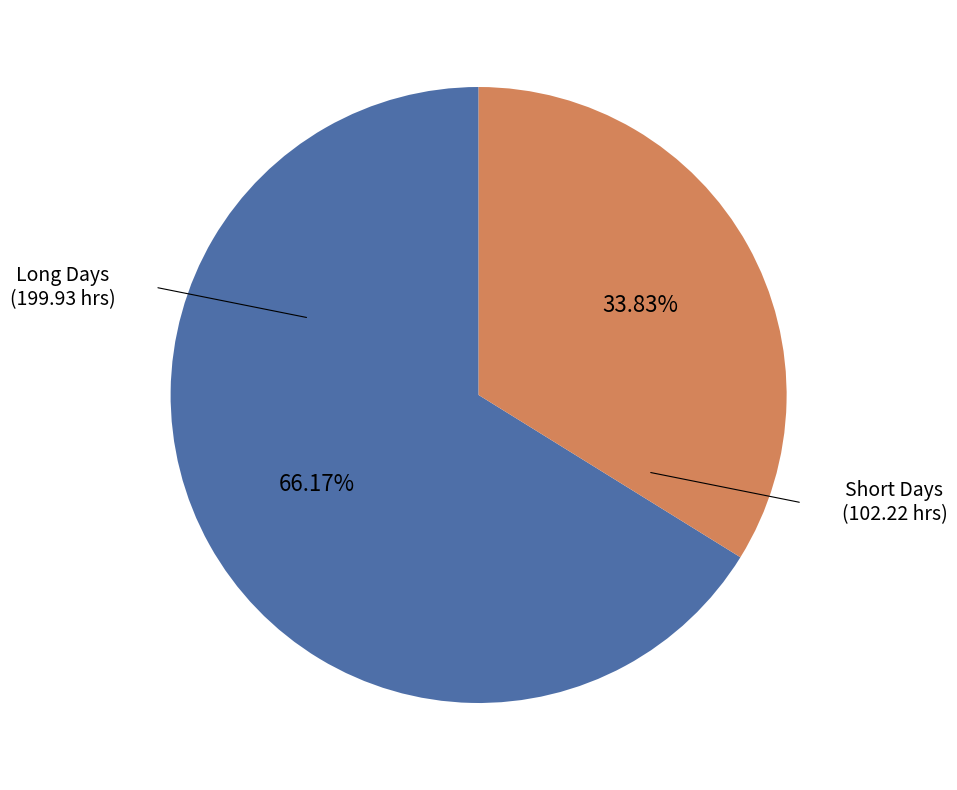

Is there a majority slice in this chart?

Yes